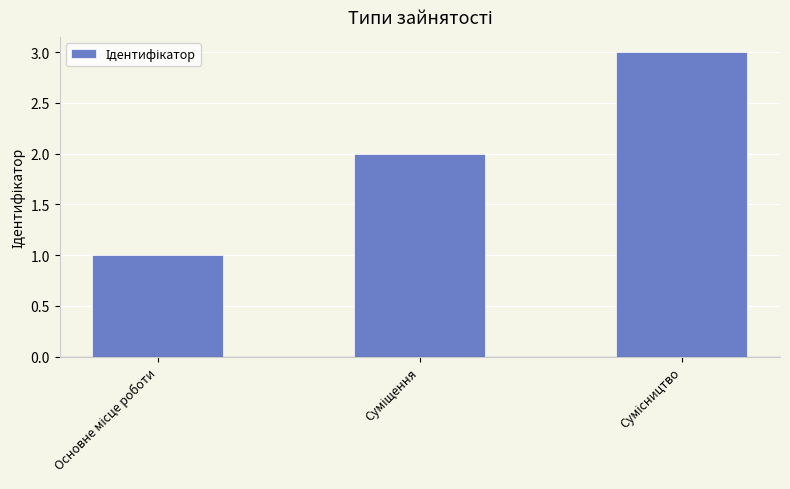

What is the maximum value shown in the chart?

3